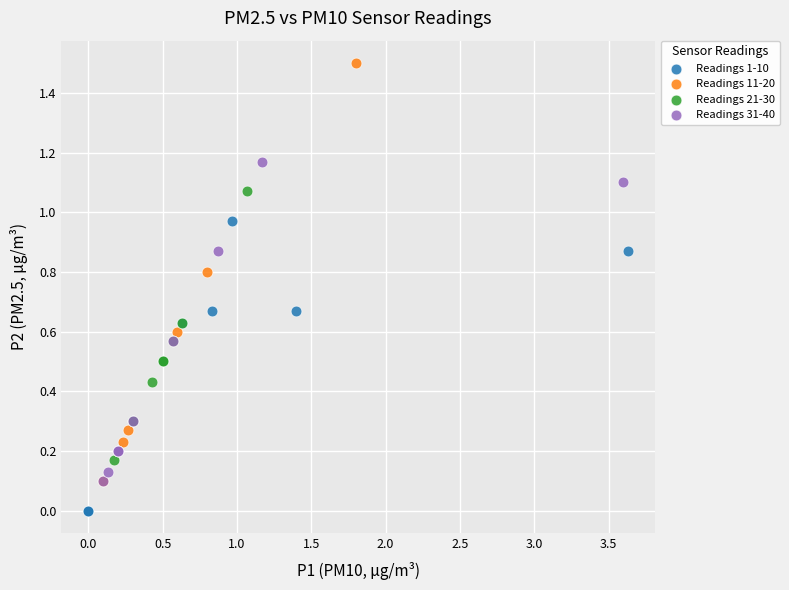

Which series has the widest spread of Y values?

Readings 11-20